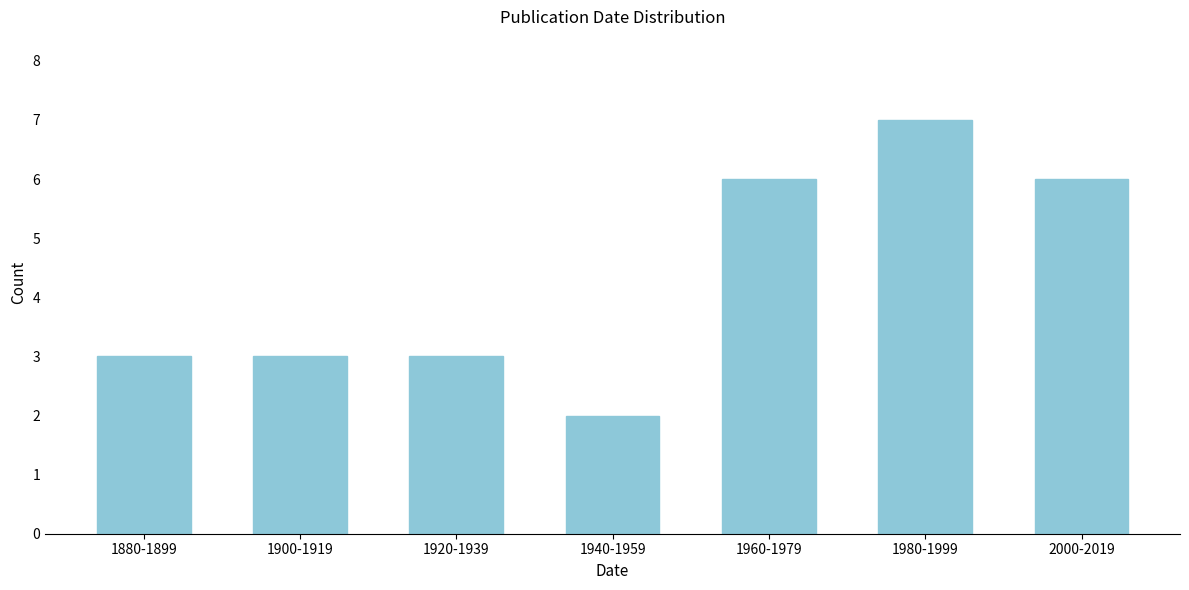

Reading left to right, list all the values displayed in this chart.

1880-1899=3	1900-1919=3	1920-1939=3	1940-1959=2	1960-1979=6	1980-1999=7	2000-2019=6